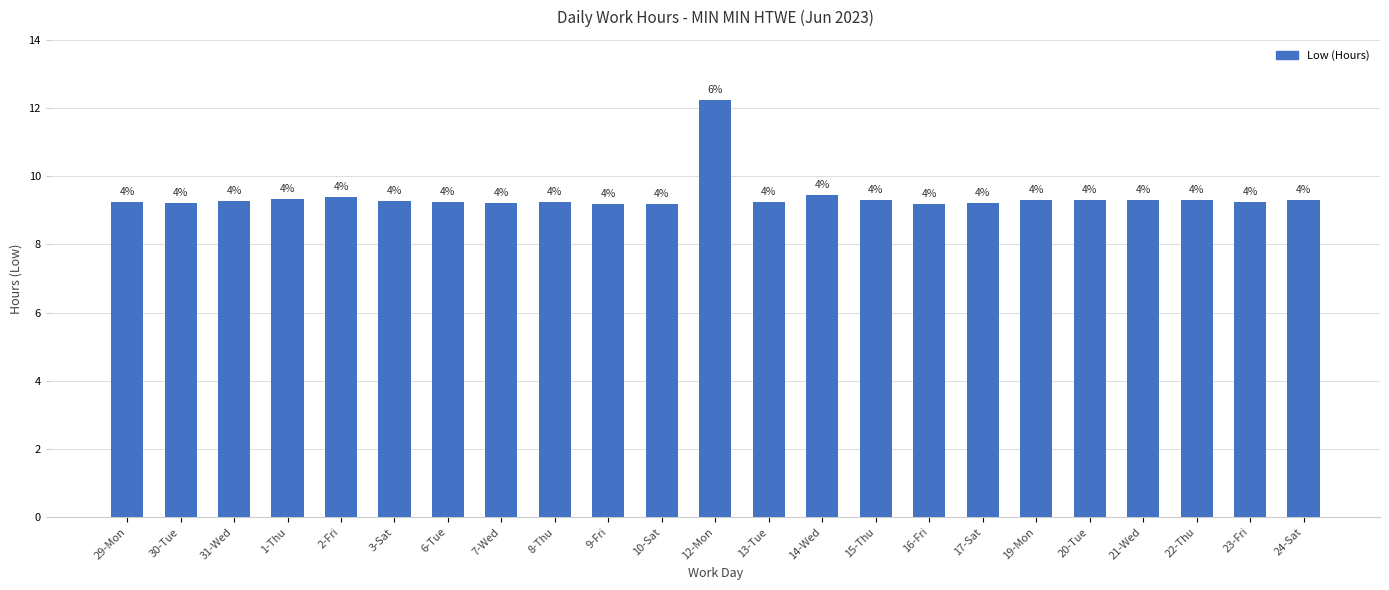

List the labels in order of value, smallest first.

16-Fri, 10-Sat, 9-Fri, 17-Sat, 30-Tue, 7-Wed, 8-Thu, 6-Tue, 29-Mon, 13-Tue, 23-Fri, 31-Wed, 3-Sat, 21-Wed, 15-Thu, 19-Mon, 20-Tue, 22-Thu, 24-Sat, 1-Thu, 2-Fri, 14-Wed, 12-Mon